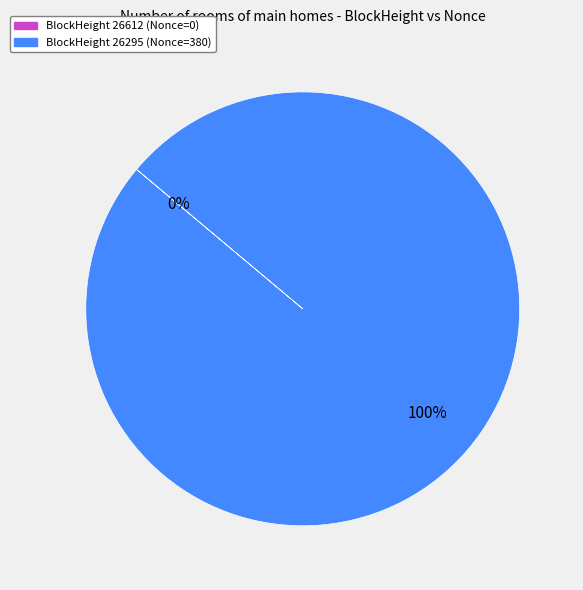

The BlockHeight 26295 (Nonce=380) slice represents 100% of the pie. True or false?

True